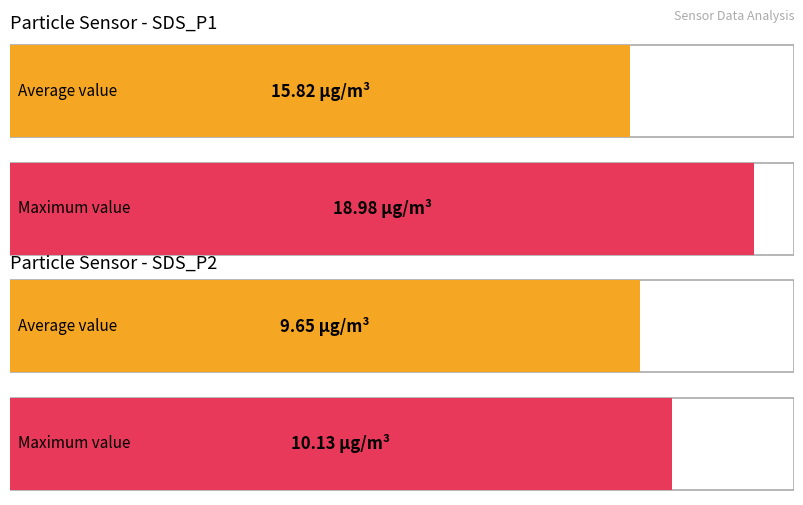

Which category has the lowest value across all series?

SDS_P2